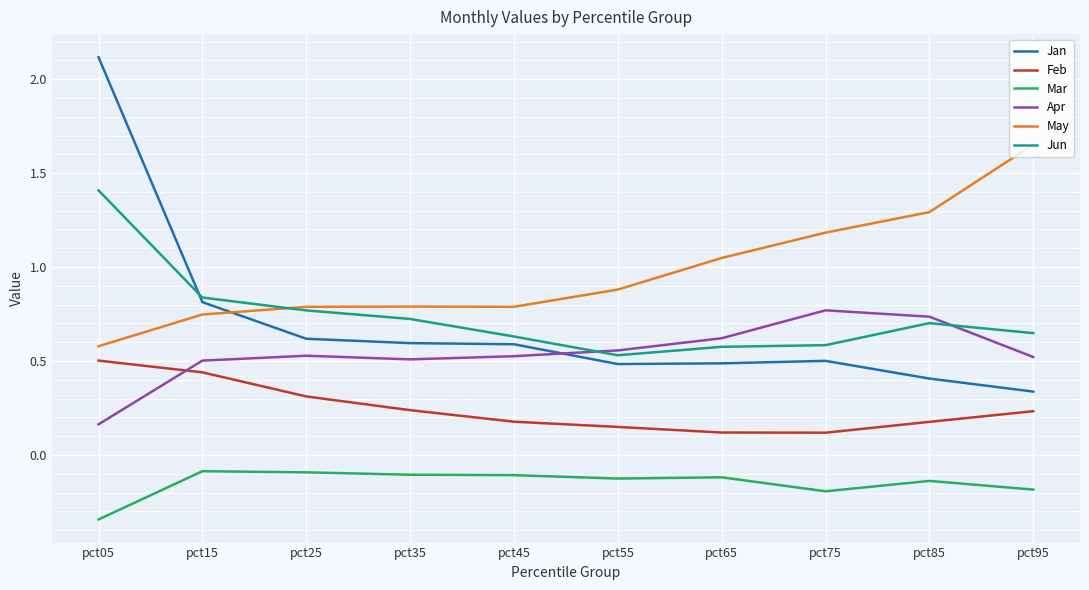

How many series are shown in this chart?

6